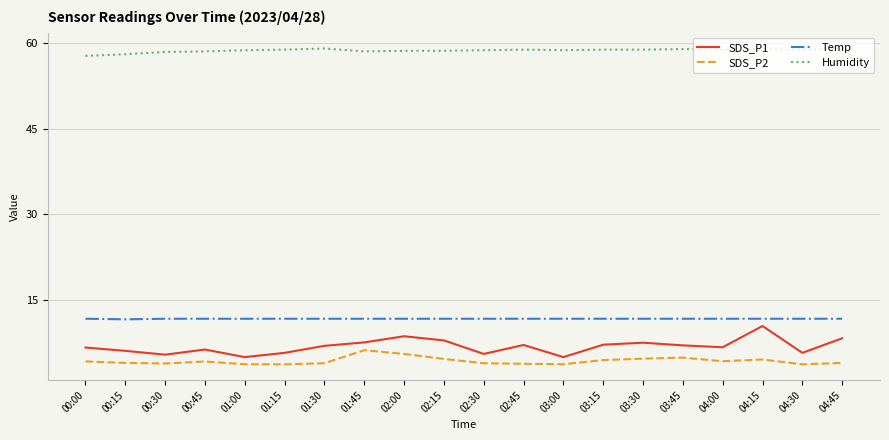

What is the difference between the highest and lowest values at 03:45?

54.1